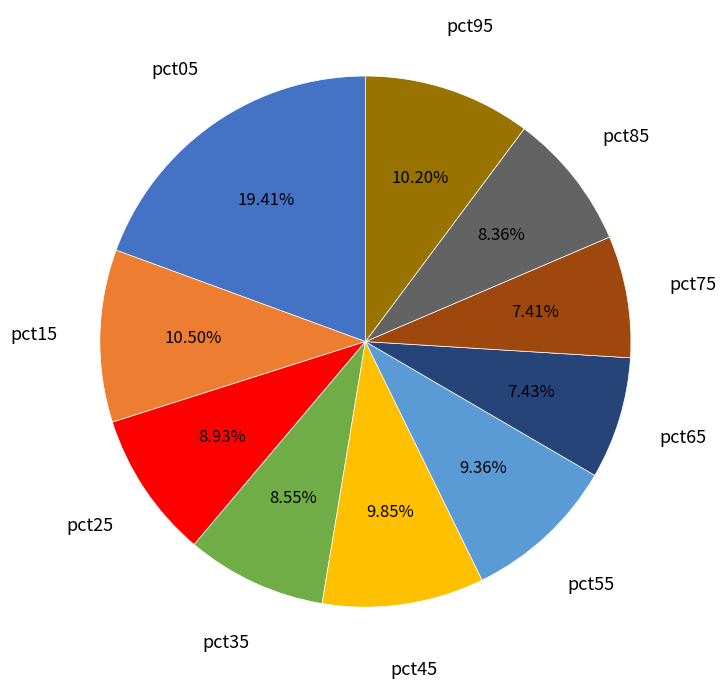

Does pct15 account for over 50% of the chart?

No